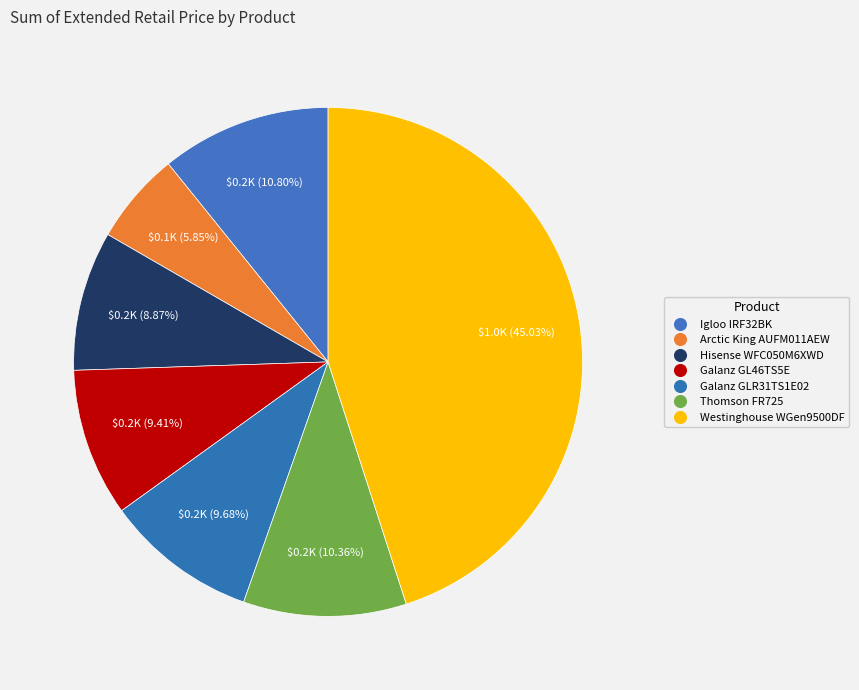

Which category has the smallest portion of the pie?

Arctic King AUFM011AEW